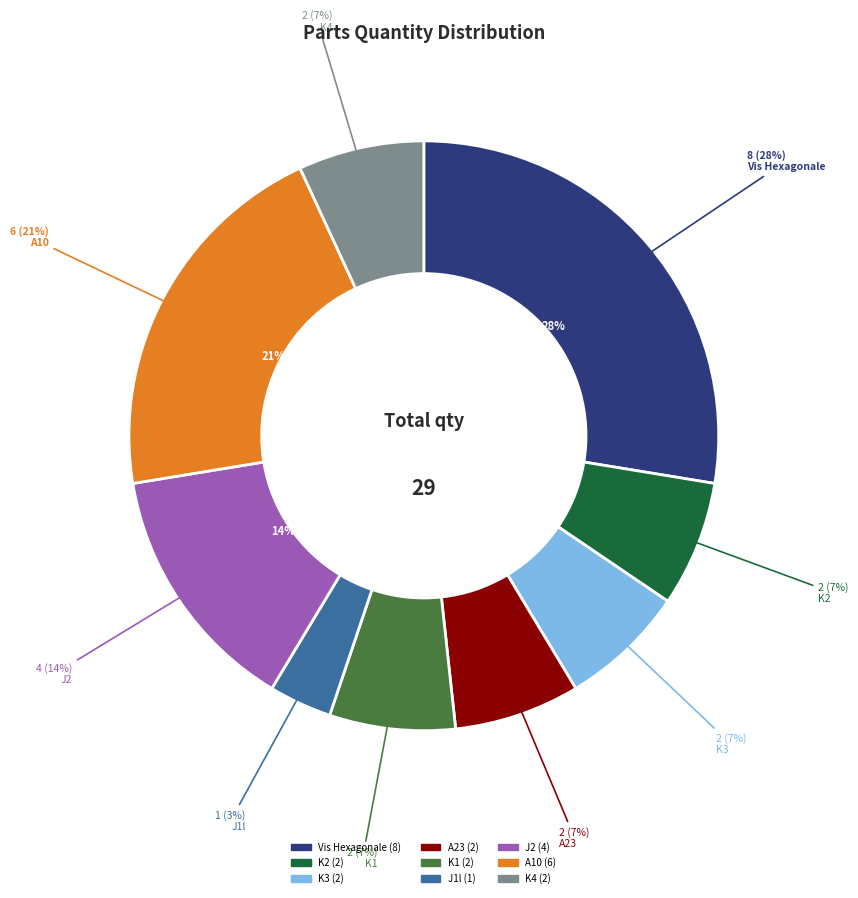

Does A23 represent more than half of the total?

No